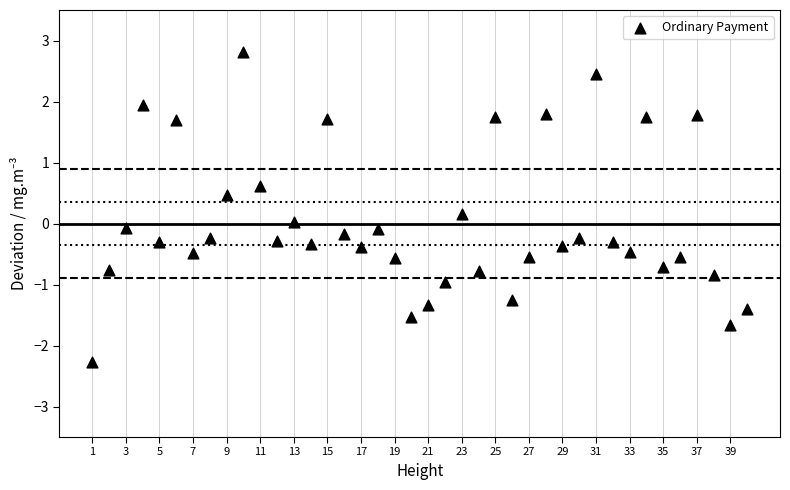

What is the range of X values (max minus min)?

39.0